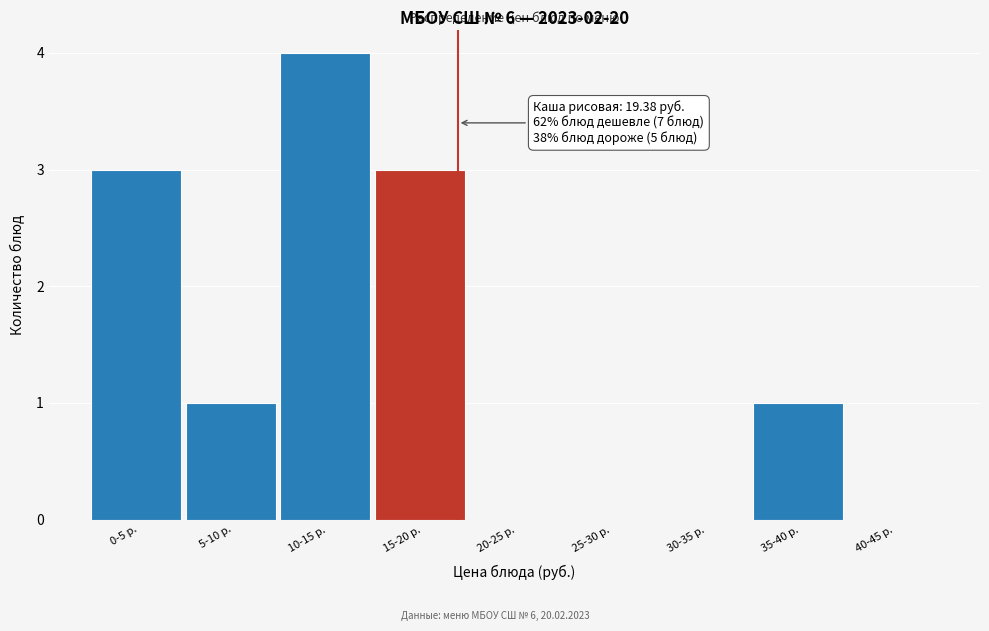

Reading right to left, what are all the values shown in this chart?

40-45 р.=0	35-40 р.=1	30-35 р.=0	25-30 р.=0	20-25 р.=0	15-20 р.=3	10-15 р.=4	5-10 р.=1	0-5 р.=3